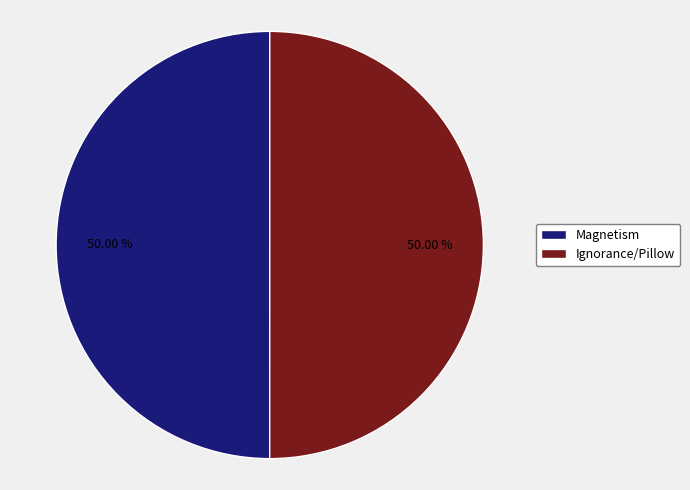

Is the sum of Magnetism and Ignorance/Pillow greater than half?

Yes